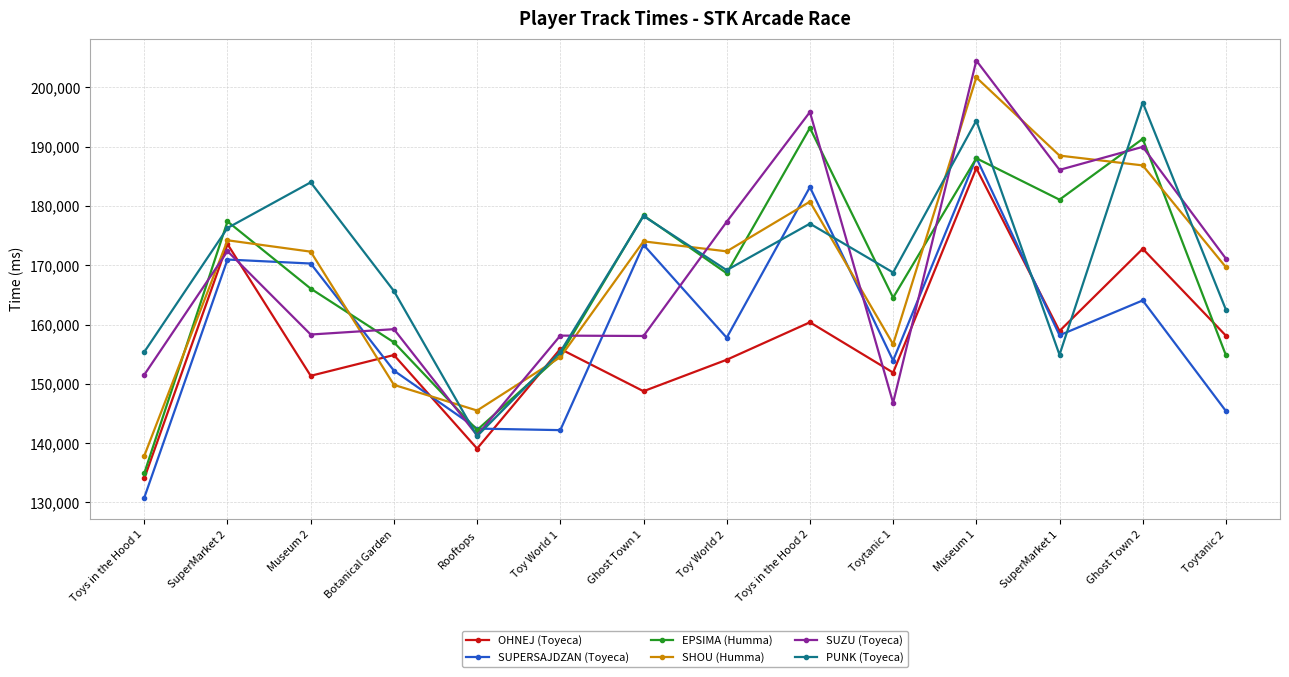

What is the highest value of the PUNK (Toyeca) series?

197443